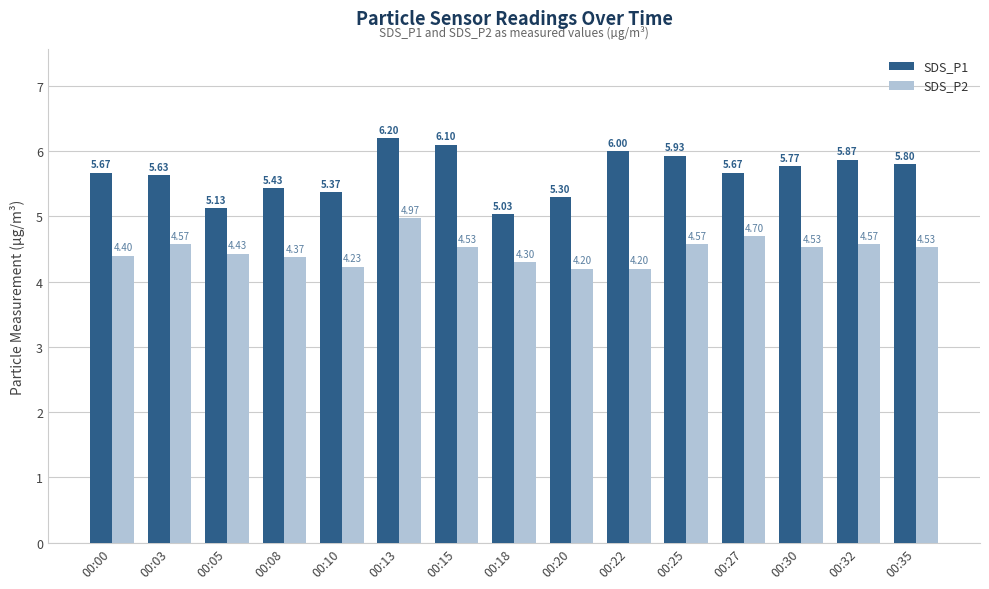

True or false: SDS_P2 has a value of 1.8 at 00:22.

False